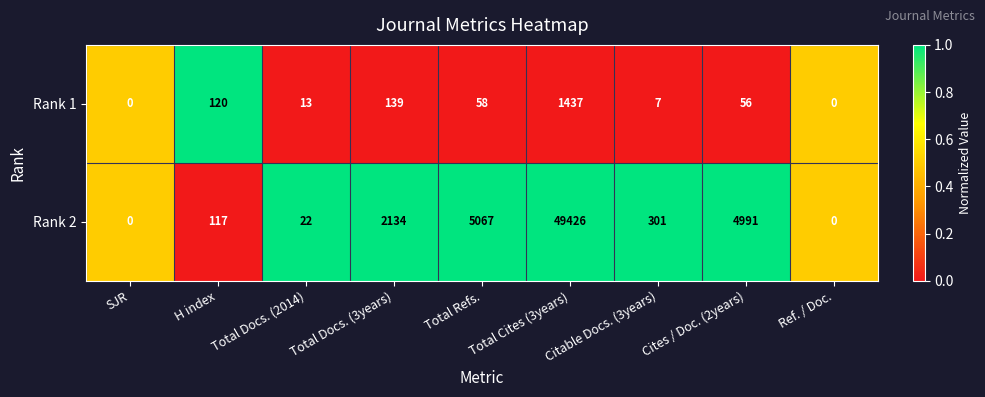

How many distinct data groups are displayed?

2